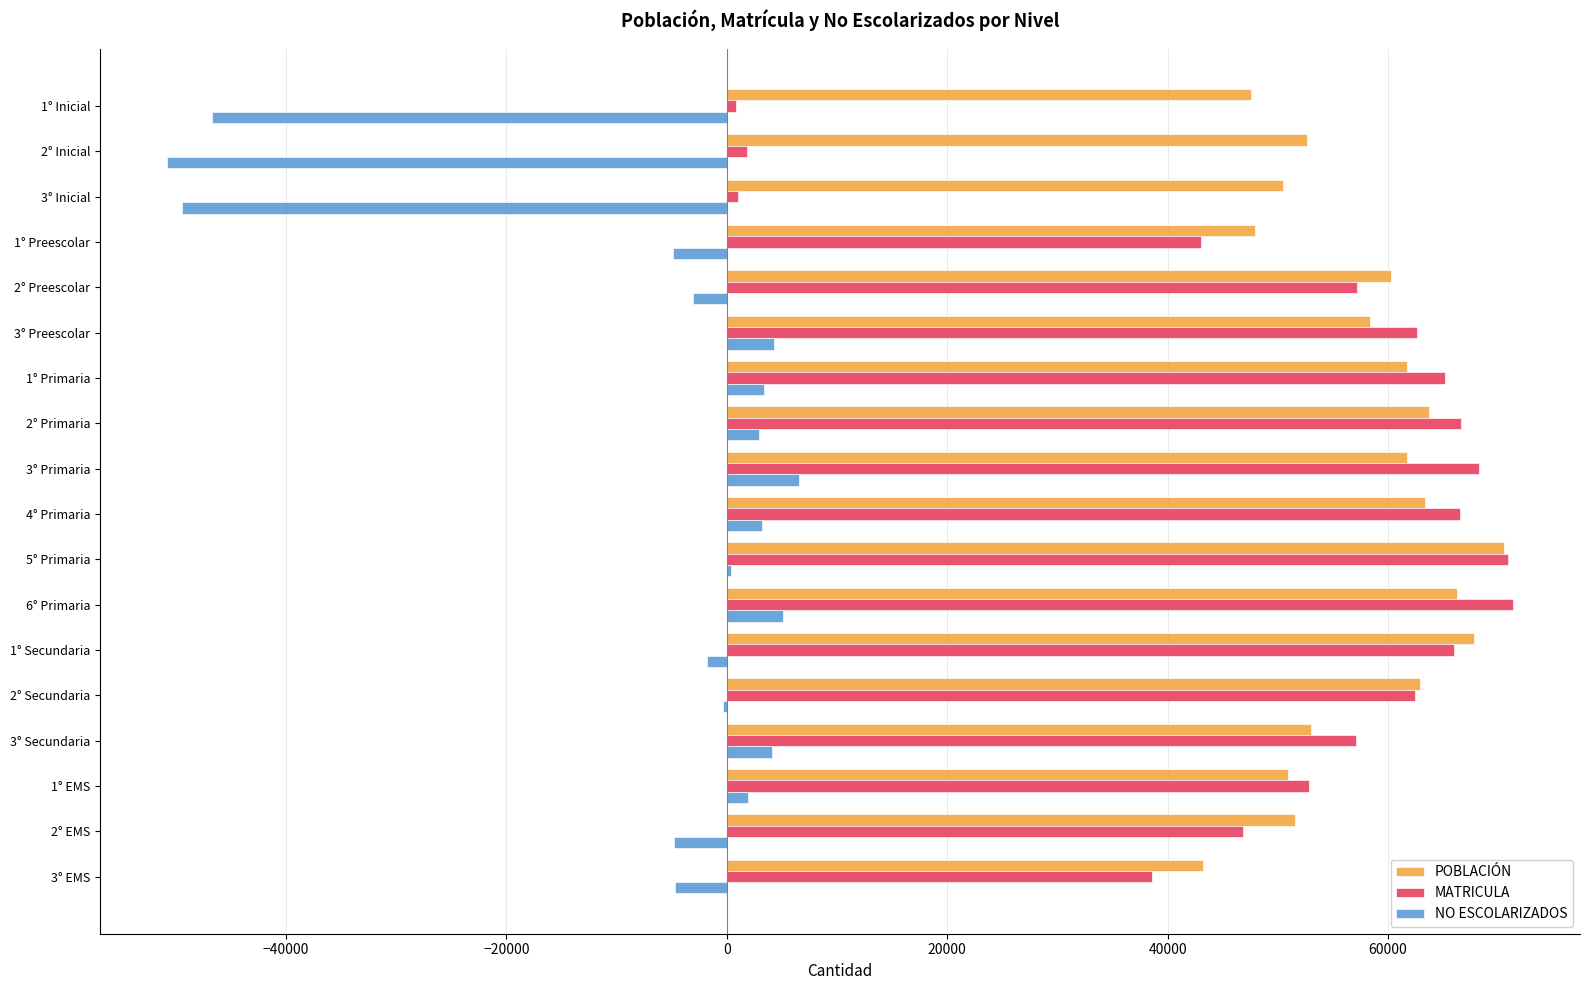

What is the sum of all MATRICULA values?

899130